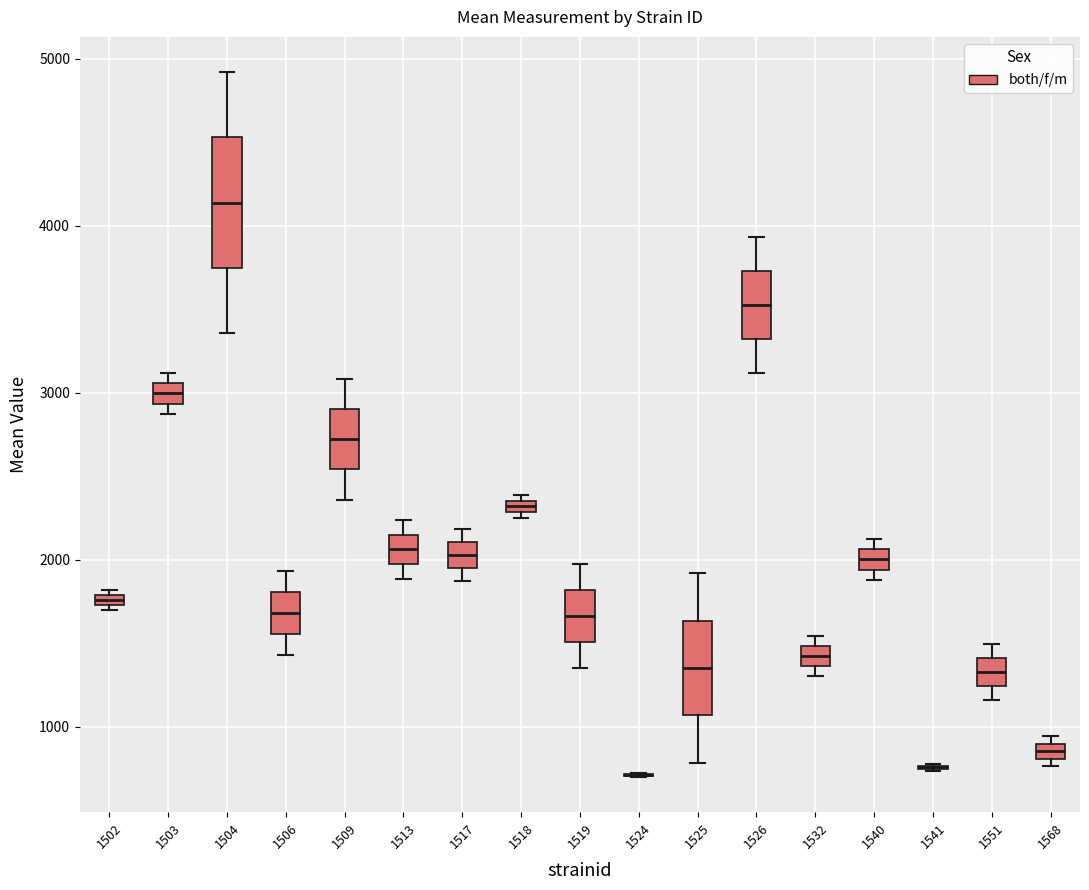

Where is the lower edge of the box at x = 1540 on the y-axis? The values are not printed on the chart, so give them approximately, as read against the axis.

1900